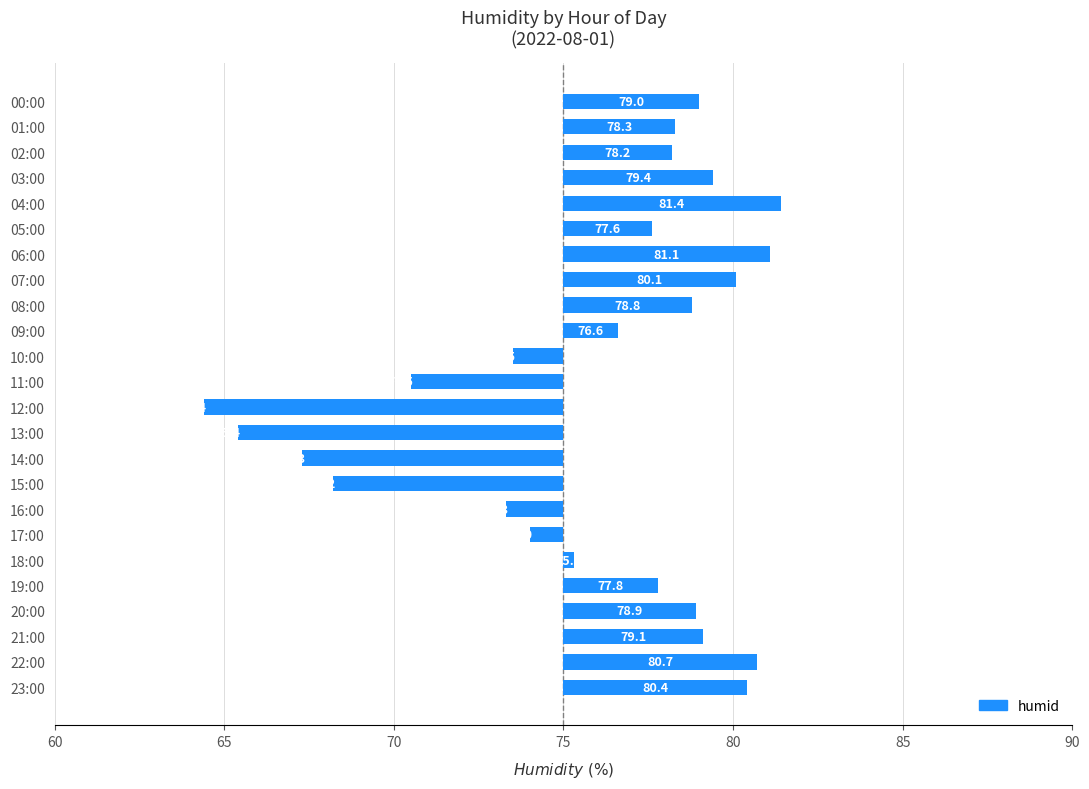

At which label is the value closest to -2?

16:00